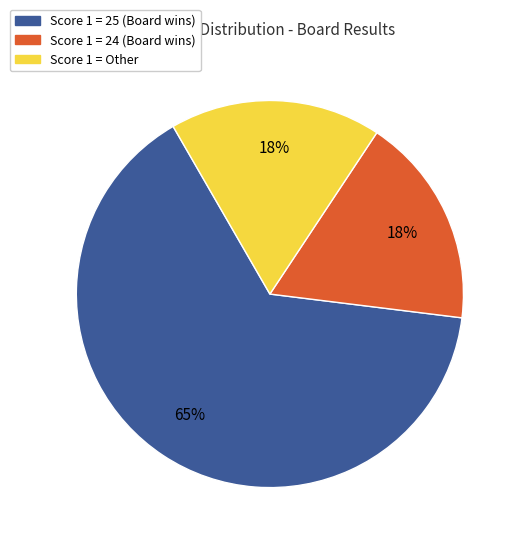

To the nearest percent, what is the average slice percentage?

33%